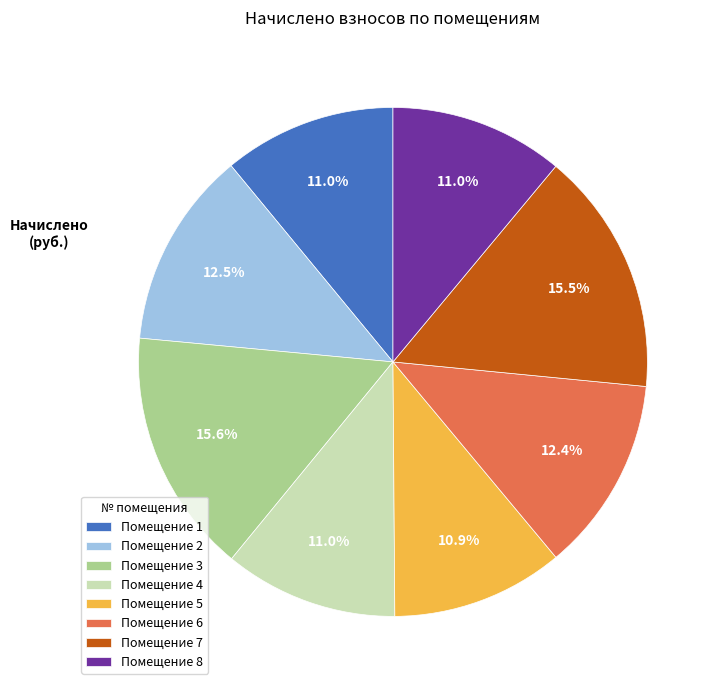

Count the number of slices in the pie.

8